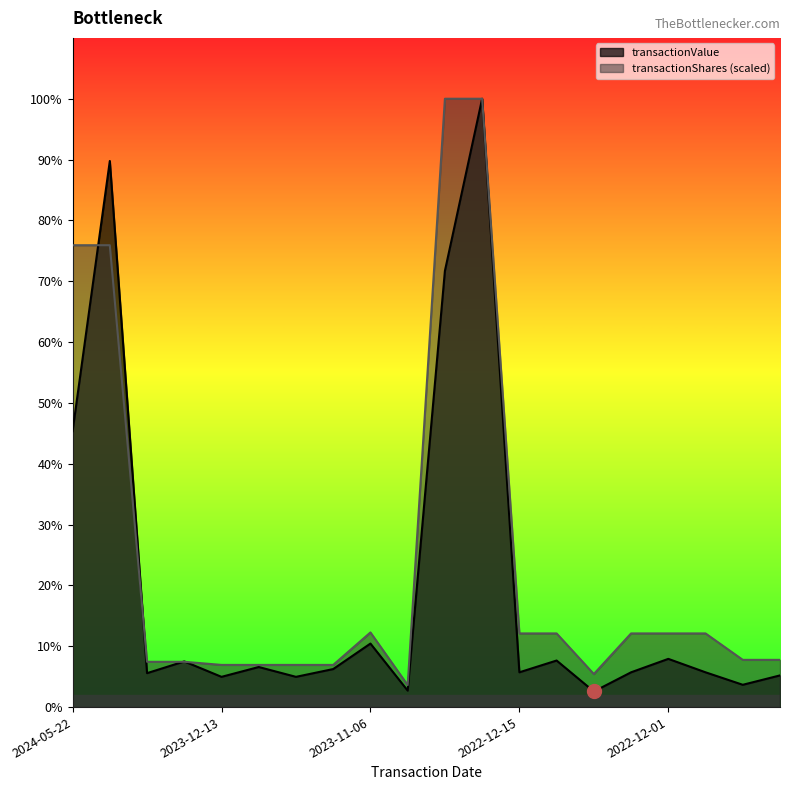

What is the sum of all transactionValue values?

9312127.0